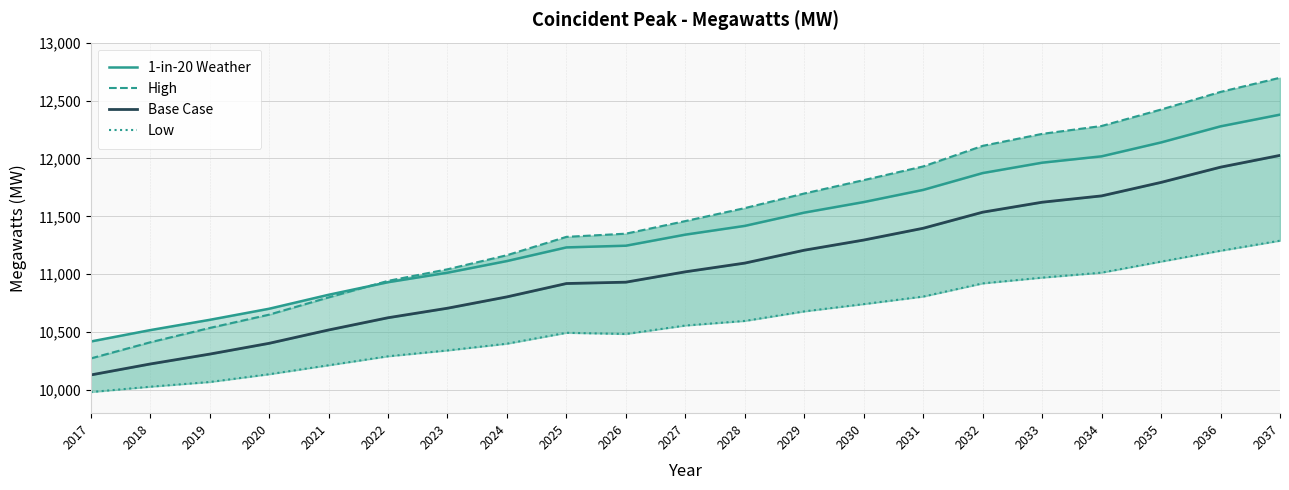

Reading left to right, what are all the values shown in this chart?

1-in-20 Weather: 10418.8	10517.2	10605.9	10701.7	10822.4	10931.0	11013.0	11113.7	11231.6	11246.2	11341.8	11417.4	11532.0	11623.1	11728.3	11873.5	11963.1	12018.0	12138.1	12277.0	12378.1
High: 10272.6	10412.0	10535.8	10650.9	10799.6	10942.5	11042.6	11164.3	11322.6	11350.2	11459.0	11571.0	11697.2	11812.8	11930.8	12108.6	12212.1	12280.1	12422.2	12574.5	12696.7
Base Case: 10129.9	10224.7	10310.0	10403.2	10518.4	10624.2	10706.4	10804.4	10919.6	10931.3	11020.8	11096.1	11207.4	11295.2	11397.0	11535.8	11621.8	11676.5	11793.0	11924.6	12026.3
Low: 9982.2	10028.5	10069.2	10136.4	10213.8	10291.4	10341.9	10400.3	10494.3	10484.0	10557.0	10596.7	10679.2	10742.0	10807.2	10920.9	10970.6	11013.7	11109.2	11202.8	11289.6